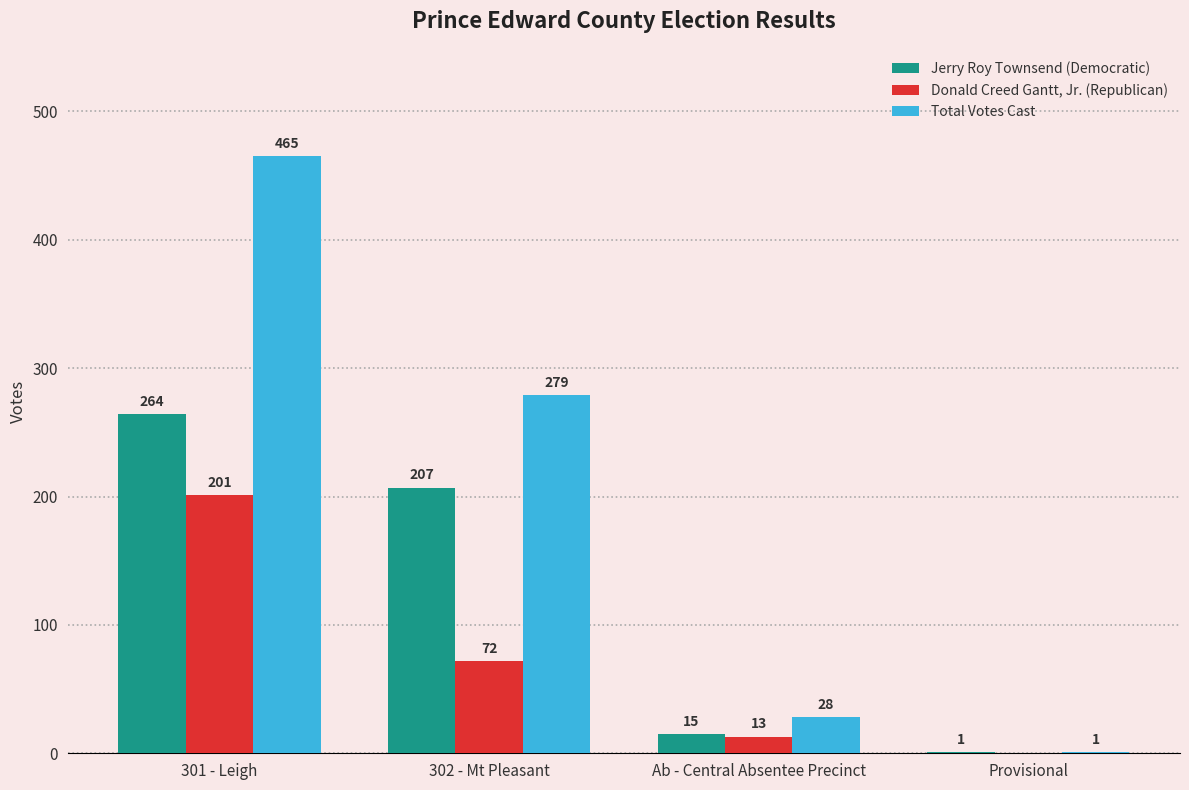

What are all the series names shown in the legend?

Jerry Roy Townsend (Democratic), Donald Creed Gantt, Jr. (Republican), Total Votes Cast